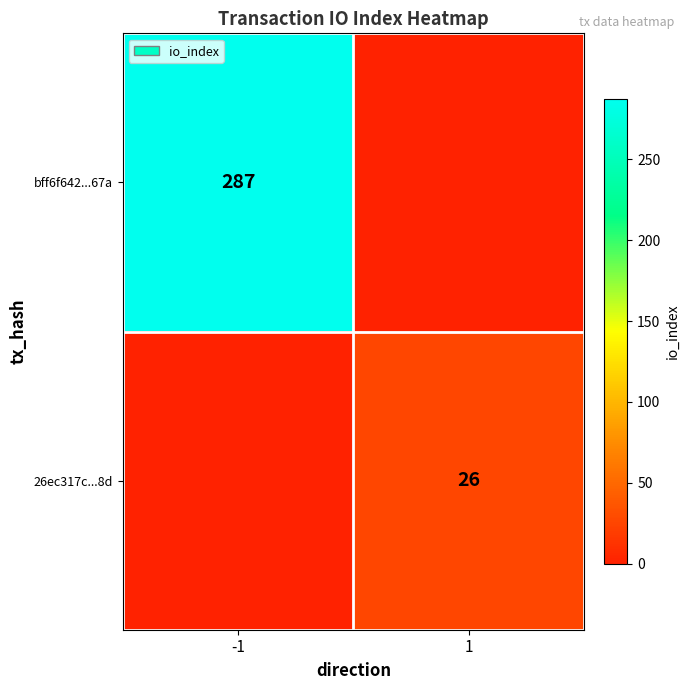

What is the total value across all series at -1?

287